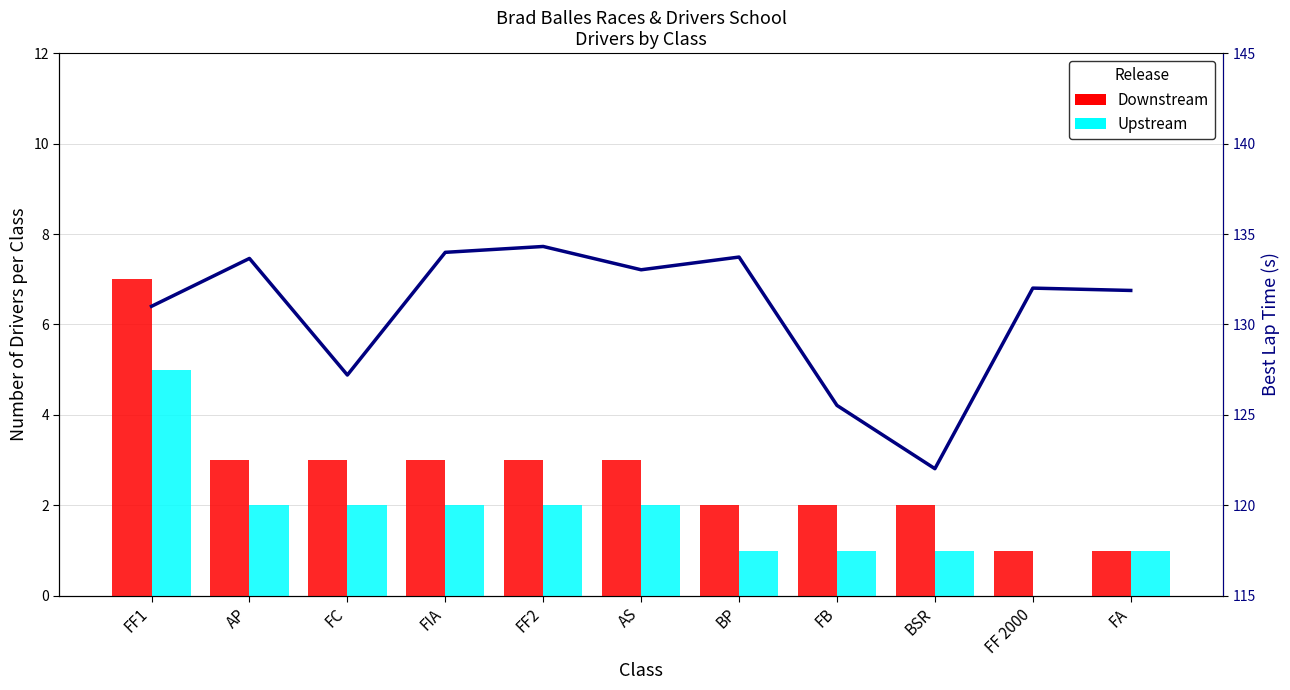

Reading right to left, extract all data points from this chart.

Downstream: FA=1.0	FF 2000=1.0	BSR=2.0	FB=2.0	BP=2.0	AS=3.0	FF2=3.0	FIA=3.0	FC=3.0	AP=3.0	FF1=7.0
Upstream: FA=1.0	FF 2000=0.0	BSR=1.0	FB=1.0	BP=1.0	AS=2.0	FF2=2.0	FIA=2.0	FC=2.0	AP=2.0	FF1=5.0
Best Lap Time (s): FA=131.9	FF 2000=132.0	BSR=122.0	FB=125.5	BP=133.7	AS=133.0	FF2=134.3	FIA=134.0	FC=127.2	AP=133.7	FF1=131.0